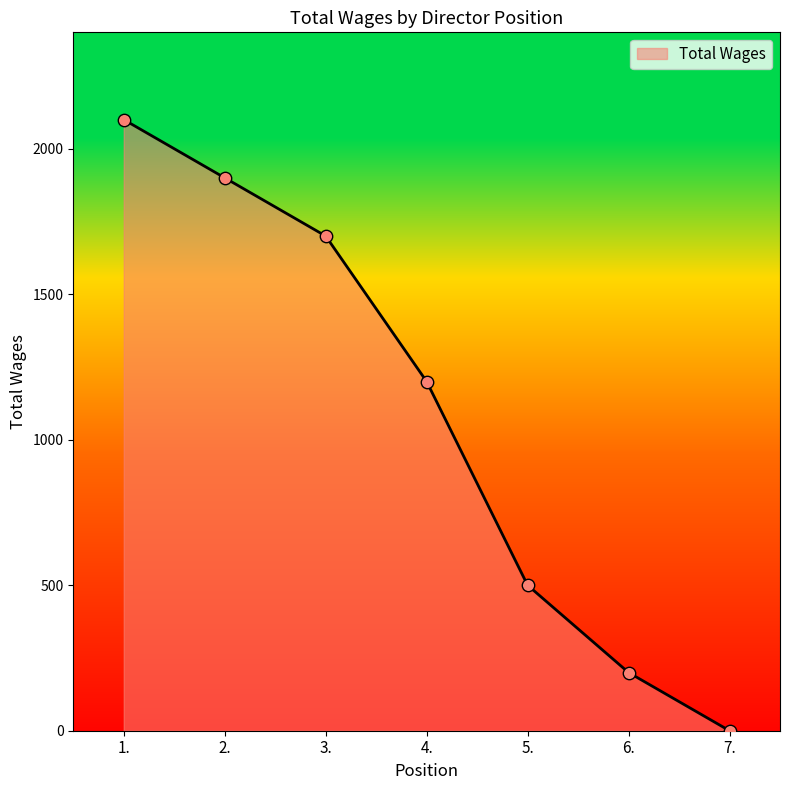

What is the change in value from 5. to 7.?

-500